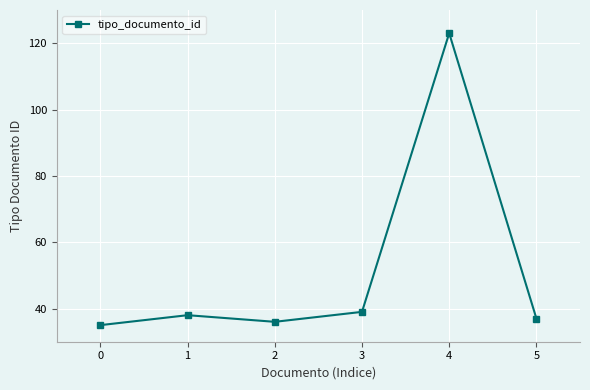

Which has a higher value, 4 or 0?

4